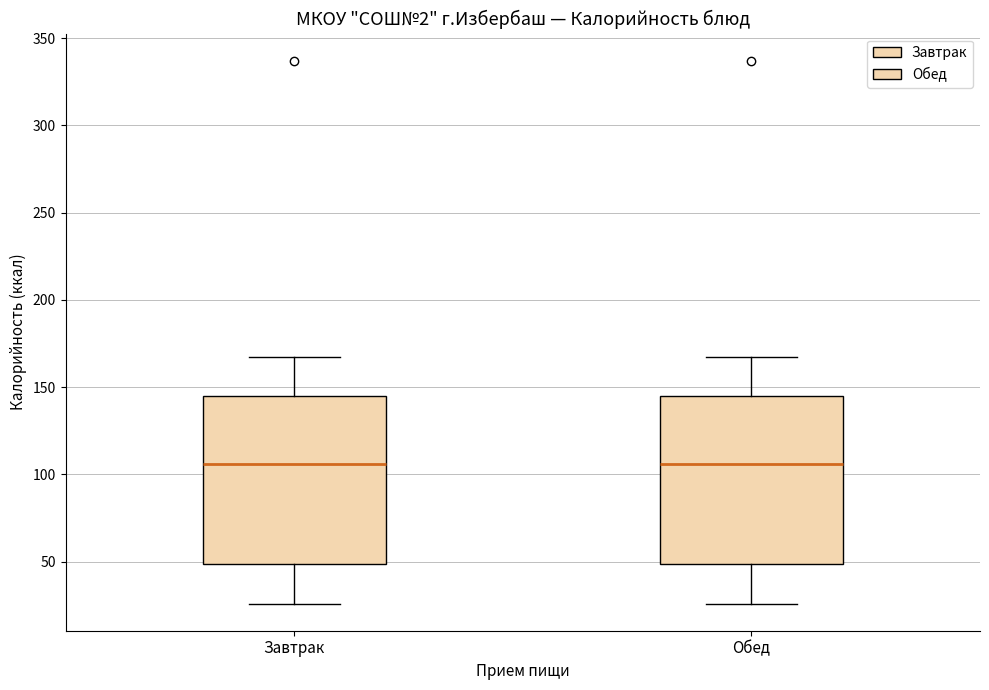

Where is the upper edge of the box for Завтрак on the y-axis? The values are not printed on the chart, so give them approximately, as read against the axis.

145